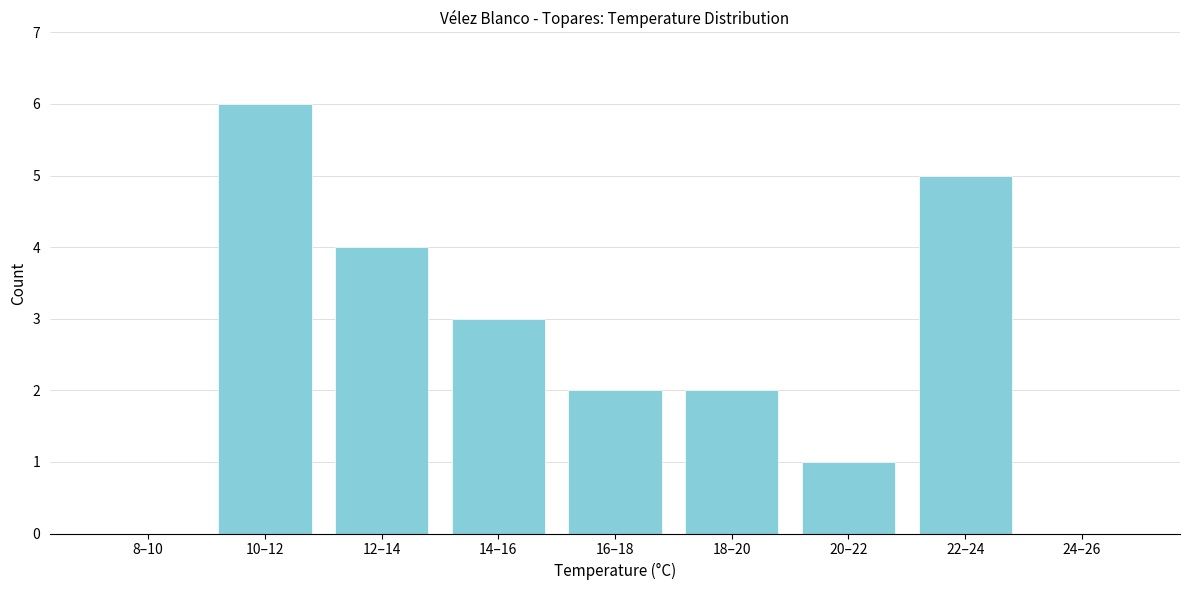

Reading left to right, transcribe all the data shown in this chart.

8–10=0	10–12=6	12–14=4	14–16=3	16–18=2	18–20=2	20–22=1	22–24=5	24–26=0